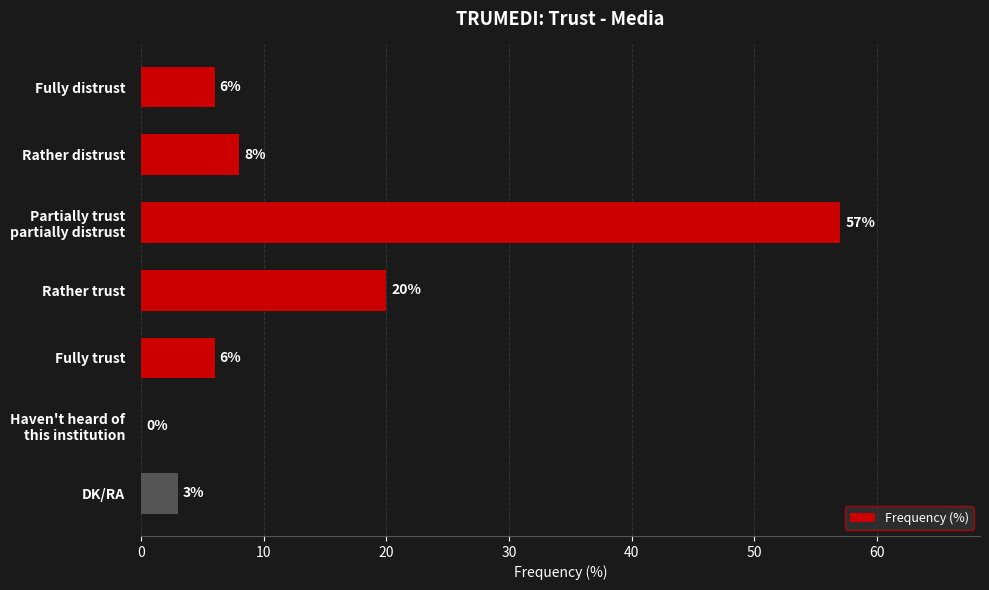

Where is the data nearest to the value 28?

Rather trust